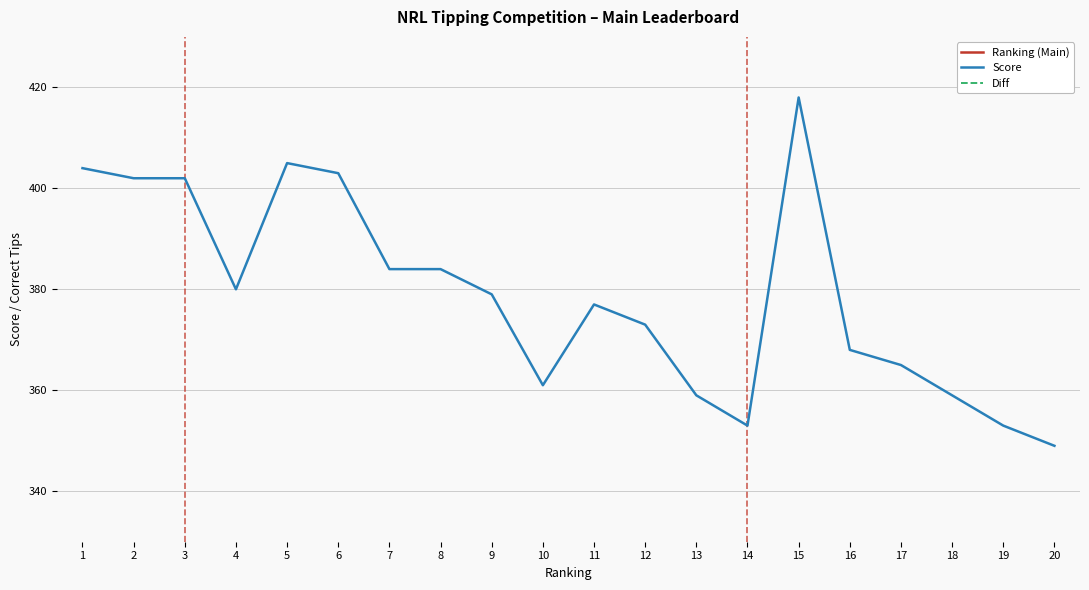

Reading left to right, extract all data points from this chart.

Ranking (Main): 1	2	3	4	5	6	7	8	9	10	11	12	13	14	15	16	17	18	19	20
Score: 404	402	402	380	405	403	384	384	379	361	377	373	359	353	418	368	365	359	353	349
Diff: 19	19	18	18	17	17	16	16	16	16	15	15	15	15	14	14	14	14	14	14